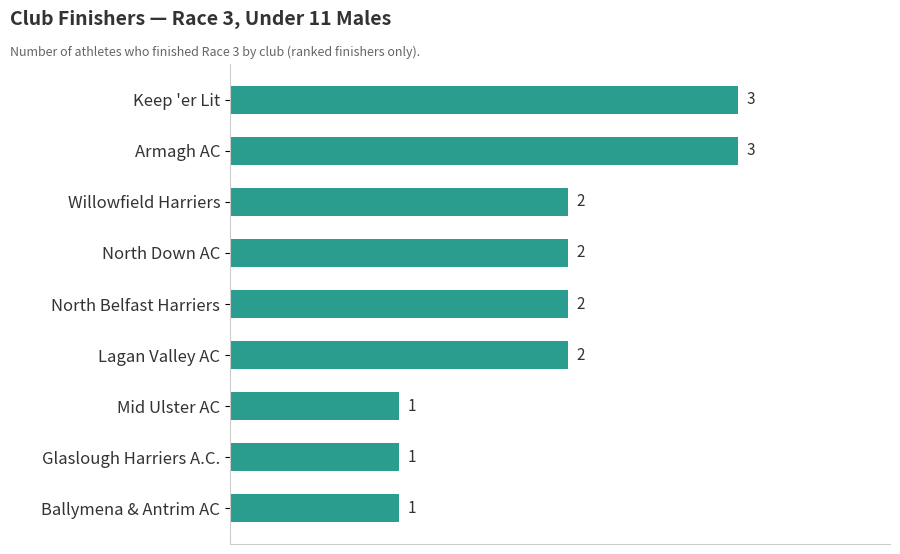

Is it true that the value at Keep 'er Lit is 3?

True